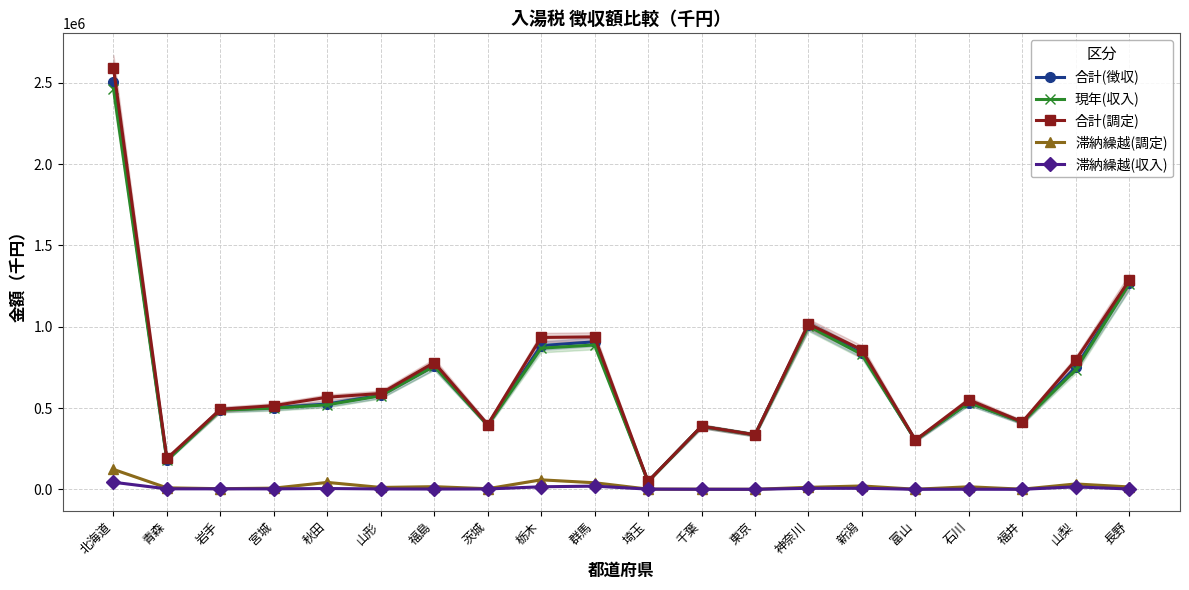

True or false: 合計(徴収) has a value of 1009458 at 神奈川.

True